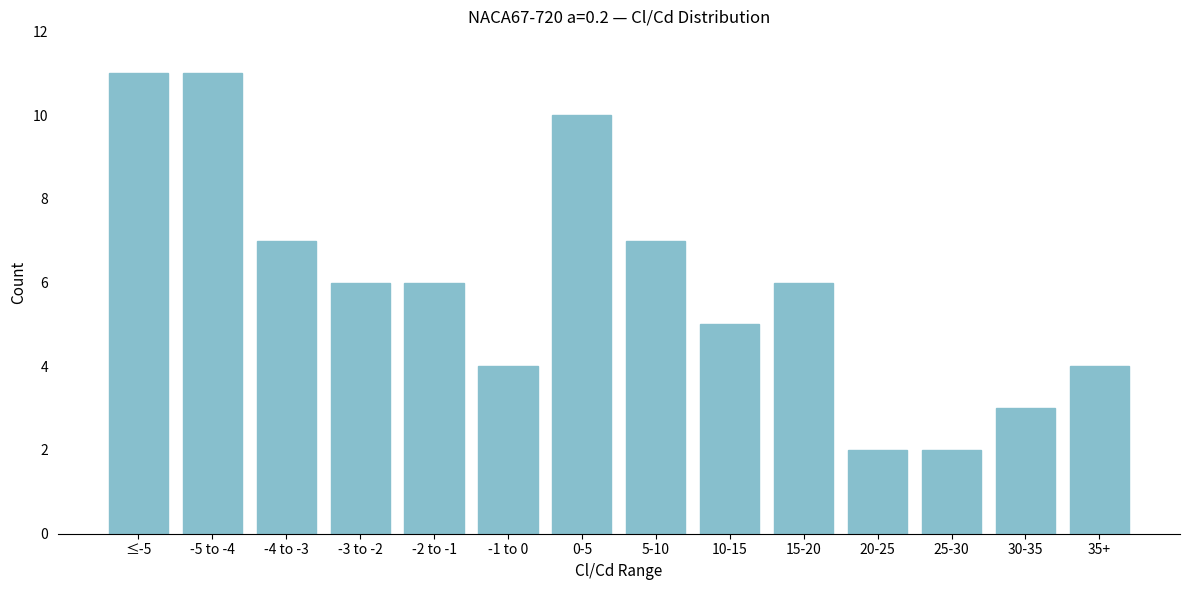

Reading left to right, what are all the values shown in this chart?

11	11	7	6	6	4	10	7	5	6	2	2	3	4